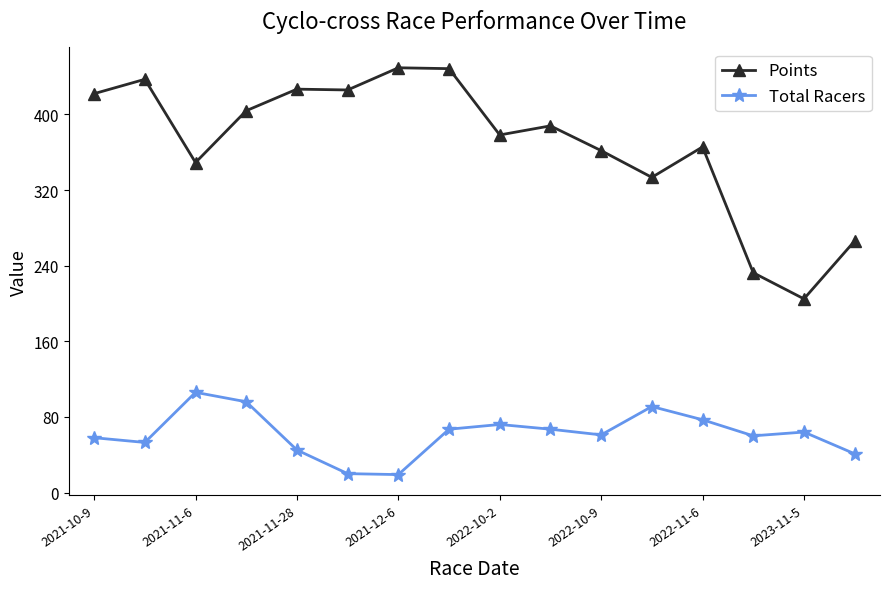

How many interior local peaks does the Total Racers series have?

4